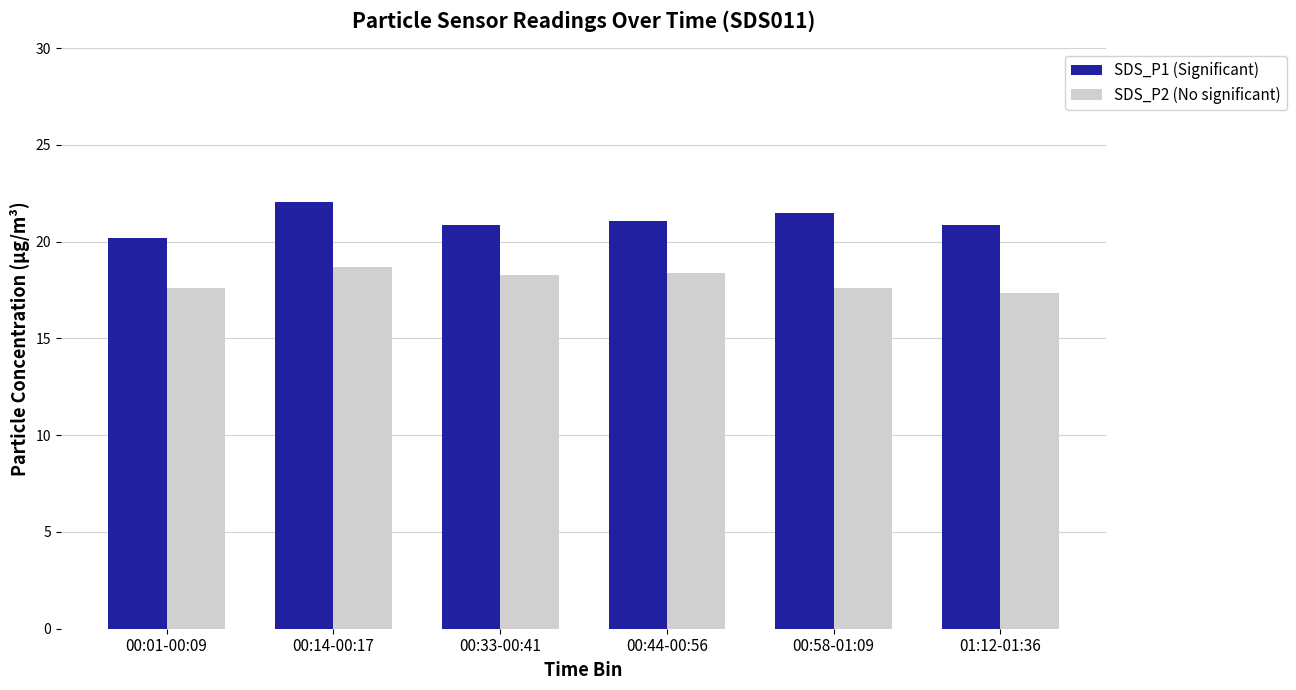

What is the greatest value displayed?

22.1